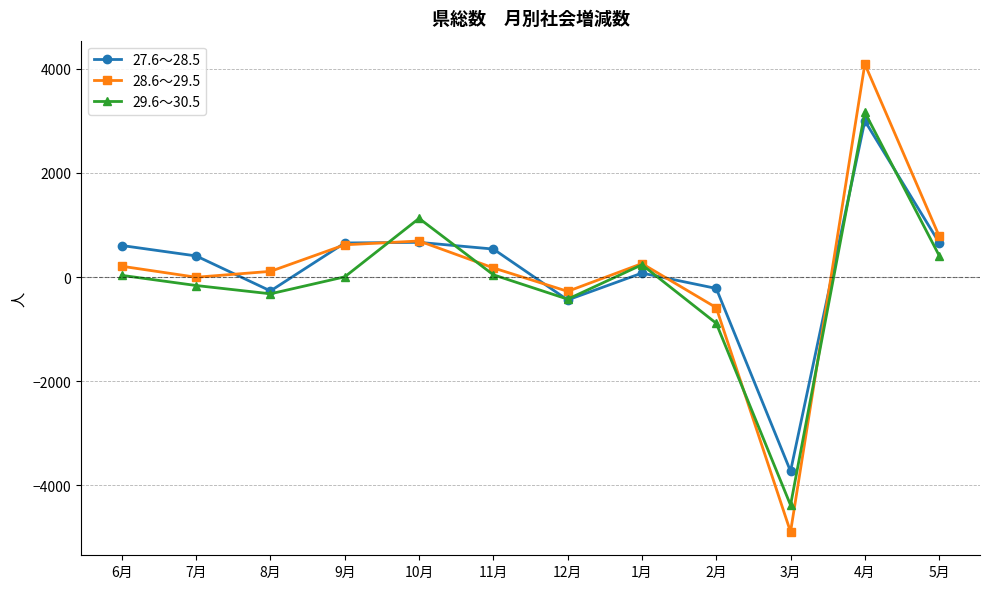

List the series in order of their peak value, highest first.

28.6～29.5, 29.6～30.5, 27.6～28.5